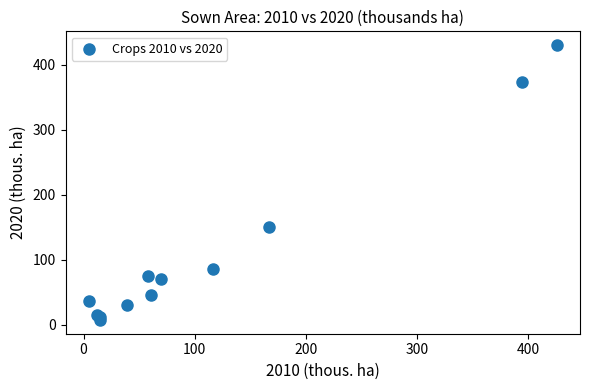

What Y value in the scatter plot is closest to 218?

151.1